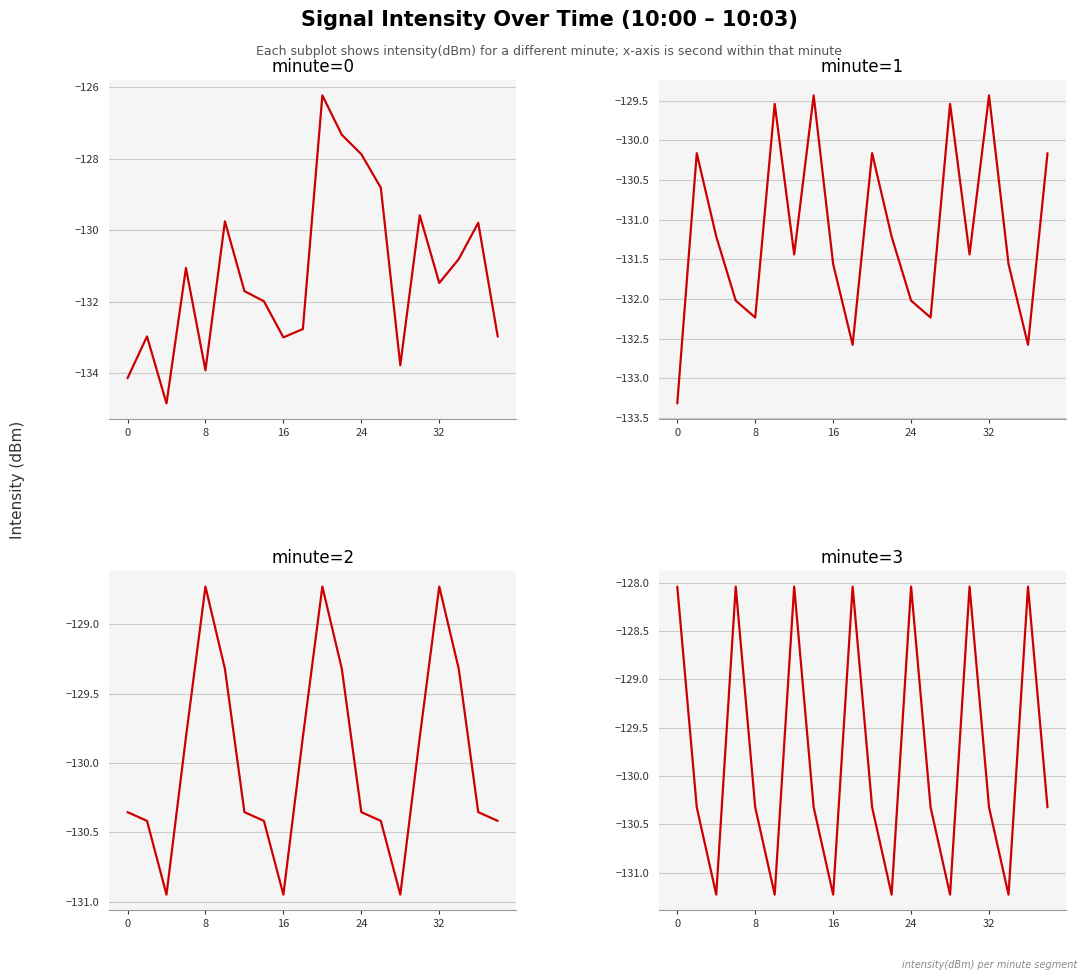

Which has a higher value, 24 or 12?

12